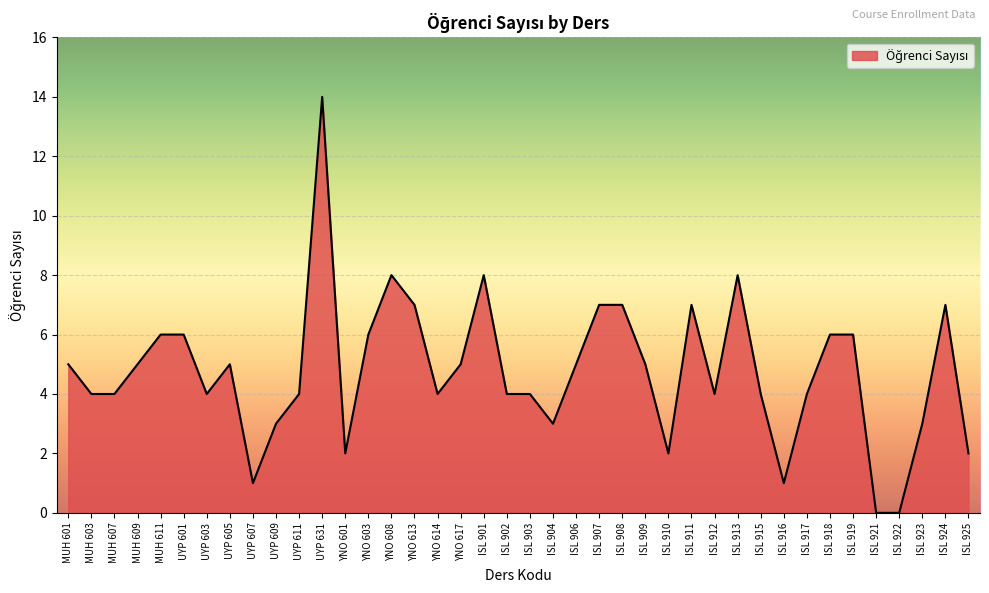

Approximately how many times larger is the value at UYP 609 compared to YNO 617?

0.6